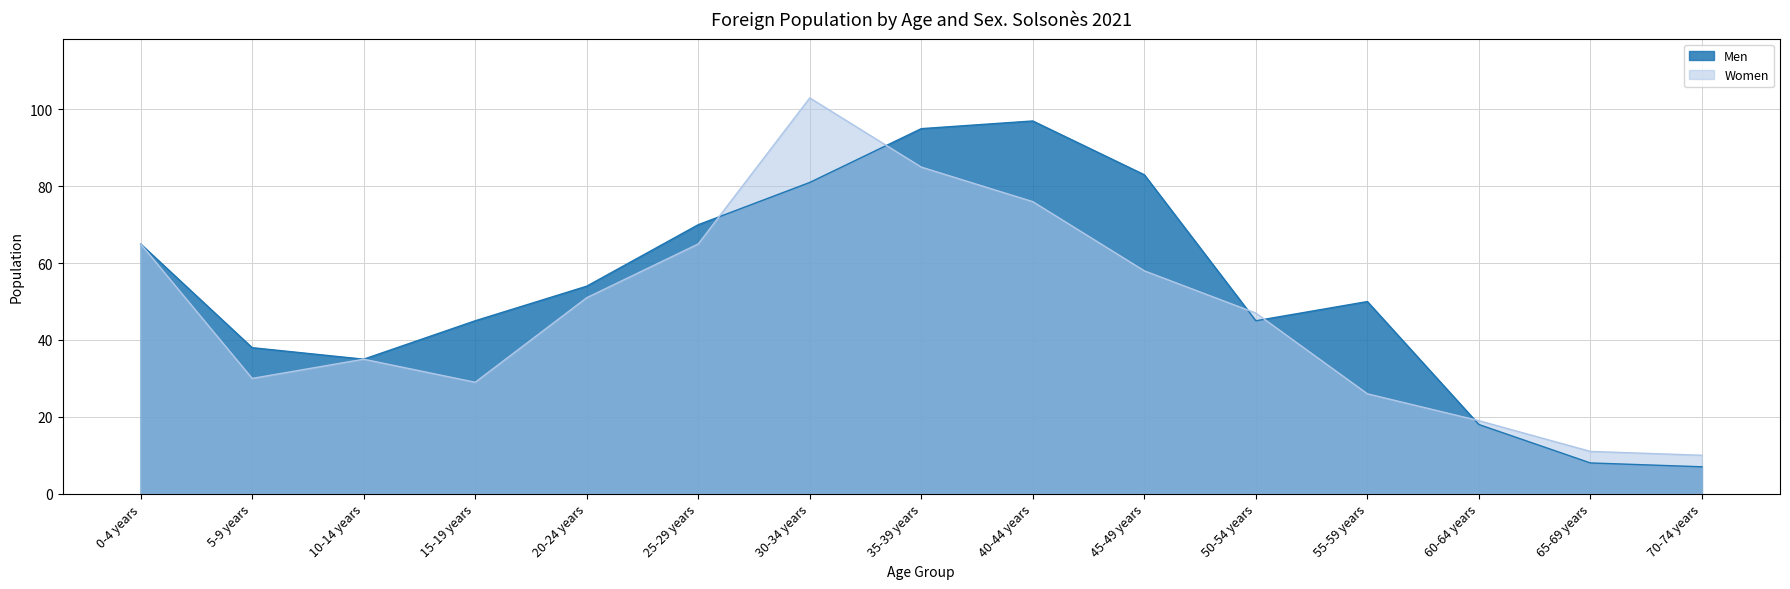

Count the number of data series in this chart.

2